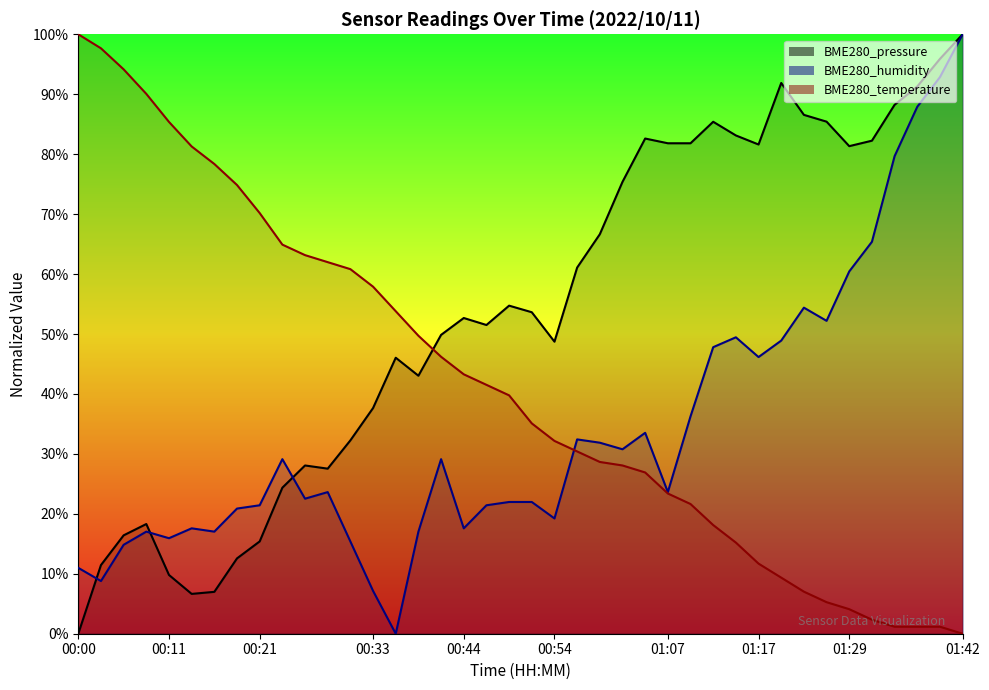

Which series has the widest spread of values?

BME280_pressure